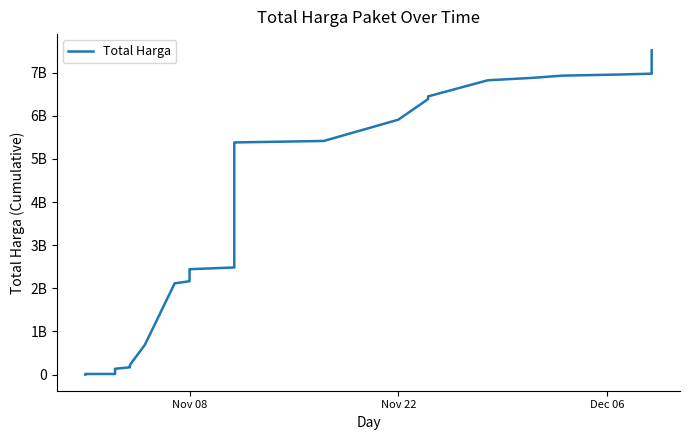

How many values exceed 2172852885?

17